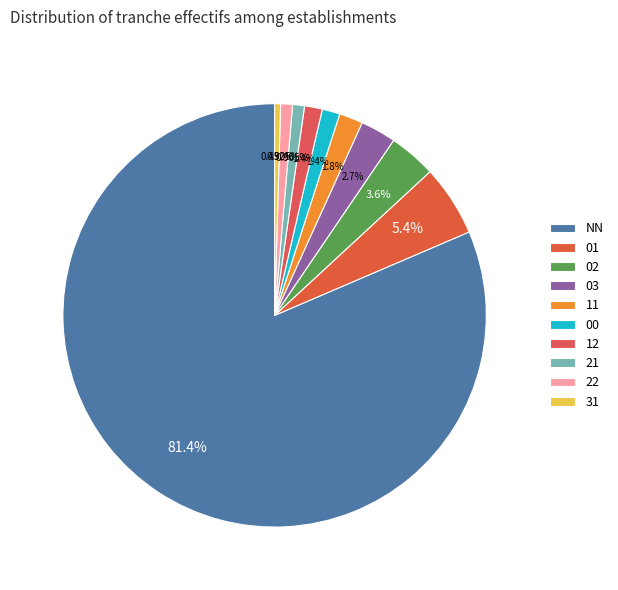

Combined, what portion of the pie is 21 and 11?

2.7%